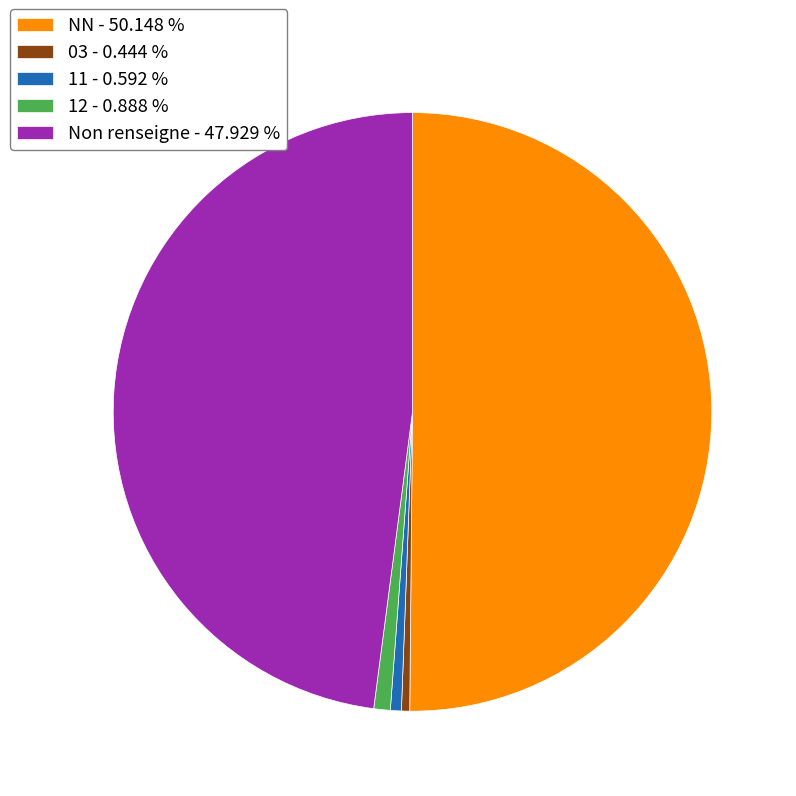

Count the number of slices in the pie.

5